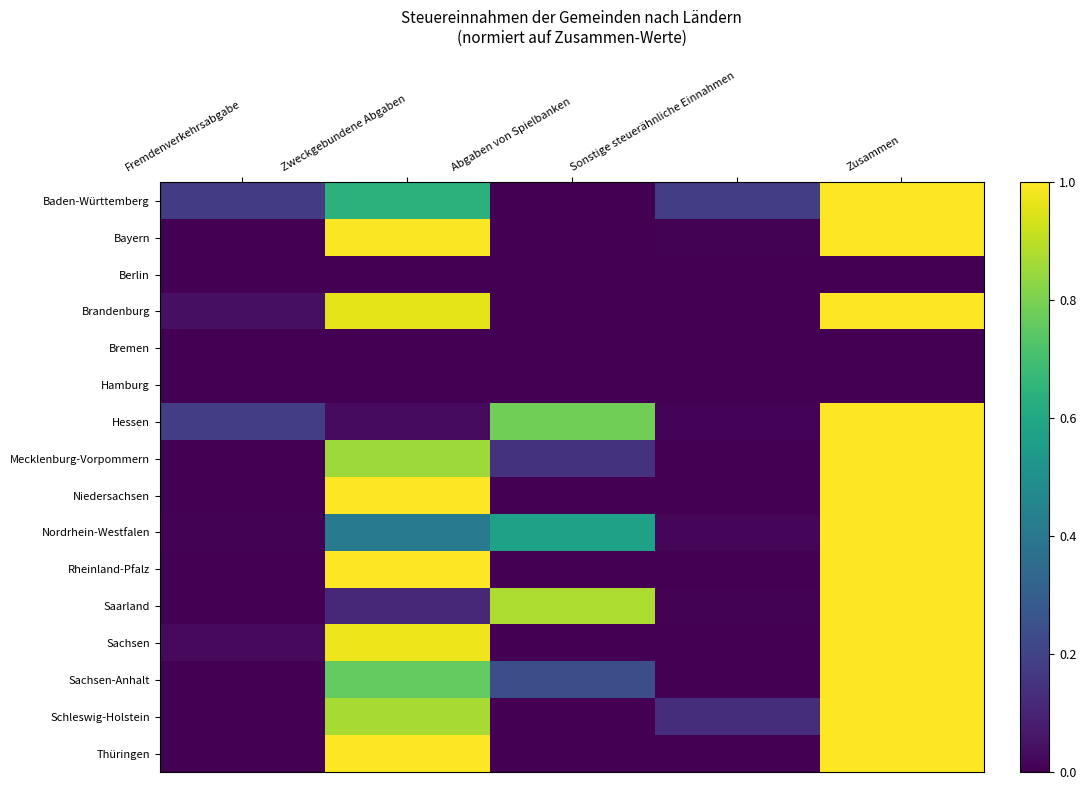

Reading left to right, extract all data points from this chart.

Baden-Württemberg: Fremdenverkehrsabgabe=0.2	Zweckgebundene Abgaben=0.6	Abgaben von Spielbanken=0.0	Sonstige steuerähnliche Einnahmen=0.2	Zusammen=1.0
Bayern: Fremdenverkehrsabgabe=0.0	Zweckgebundene Abgaben=1.0	Abgaben von Spielbanken=0.0	Sonstige steuerähnliche Einnahmen=0.0	Zusammen=1.0
Berlin: Fremdenverkehrsabgabe=0.0	Zweckgebundene Abgaben=0.0	Abgaben von Spielbanken=0.0	Sonstige steuerähnliche Einnahmen=0.0	Zusammen=0.0
Brandenburg: Fremdenverkehrsabgabe=0.0	Zweckgebundene Abgaben=1.0	Abgaben von Spielbanken=0.0	Sonstige steuerähnliche Einnahmen=0.0	Zusammen=1.0
Bremen: Fremdenverkehrsabgabe=0.0	Zweckgebundene Abgaben=0.0	Abgaben von Spielbanken=0.0	Sonstige steuerähnliche Einnahmen=0.0	Zusammen=0.0
Hamburg: Fremdenverkehrsabgabe=0.0	Zweckgebundene Abgaben=0.0	Abgaben von Spielbanken=0.0	Sonstige steuerähnliche Einnahmen=0.0	Zusammen=0.0
Hessen: Fremdenverkehrsabgabe=0.2	Zweckgebundene Abgaben=0.0	Abgaben von Spielbanken=0.8	Sonstige steuerähnliche Einnahmen=0.0	Zusammen=1.0
Mecklenburg-Vorpommern: Fremdenverkehrsabgabe=0.0	Zweckgebundene Abgaben=0.9	Abgaben von Spielbanken=0.1	Sonstige steuerähnliche Einnahmen=0.0	Zusammen=1.0
Niedersachsen: Fremdenverkehrsabgabe=0.0	Zweckgebundene Abgaben=1.0	Abgaben von Spielbanken=0.0	Sonstige steuerähnliche Einnahmen=0.0	Zusammen=1.0
Nordrhein-Westfalen: Fremdenverkehrsabgabe=0.0	Zweckgebundene Abgaben=0.4	Abgaben von Spielbanken=0.6	Sonstige steuerähnliche Einnahmen=0.0	Zusammen=1.0
Rheinland-Pfalz: Fremdenverkehrsabgabe=0.0	Zweckgebundene Abgaben=1.0	Abgaben von Spielbanken=0.0	Sonstige steuerähnliche Einnahmen=0.0	Zusammen=1.0
Saarland: Fremdenverkehrsabgabe=0.0	Zweckgebundene Abgaben=0.1	Abgaben von Spielbanken=0.9	Sonstige steuerähnliche Einnahmen=0.0	Zusammen=1.0
Sachsen: Fremdenverkehrsabgabe=0.0	Zweckgebundene Abgaben=1.0	Abgaben von Spielbanken=0.0	Sonstige steuerähnliche Einnahmen=0.0	Zusammen=1.0
Sachsen-Anhalt: Fremdenverkehrsabgabe=0.0	Zweckgebundene Abgaben=0.8	Abgaben von Spielbanken=0.2	Sonstige steuerähnliche Einnahmen=0.0	Zusammen=1.0
Schleswig-Holstein: Fremdenverkehrsabgabe=0.0	Zweckgebundene Abgaben=0.9	Abgaben von Spielbanken=0.0	Sonstige steuerähnliche Einnahmen=0.1	Zusammen=1.0
Thüringen: Fremdenverkehrsabgabe=0.0	Zweckgebundene Abgaben=1.0	Abgaben von Spielbanken=0.0	Sonstige steuerähnliche Einnahmen=0.0	Zusammen=1.0